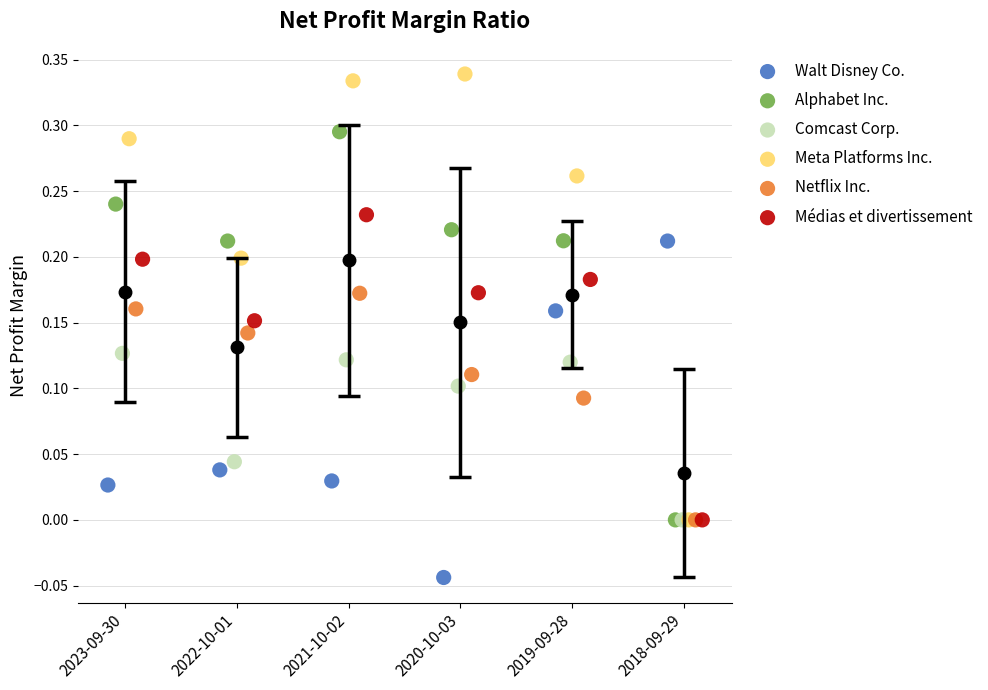

What are all the series names shown in the legend?

Walt Disney Co., Alphabet Inc., Comcast Corp., Meta Platforms Inc., Netflix Inc., Médias et divertissement